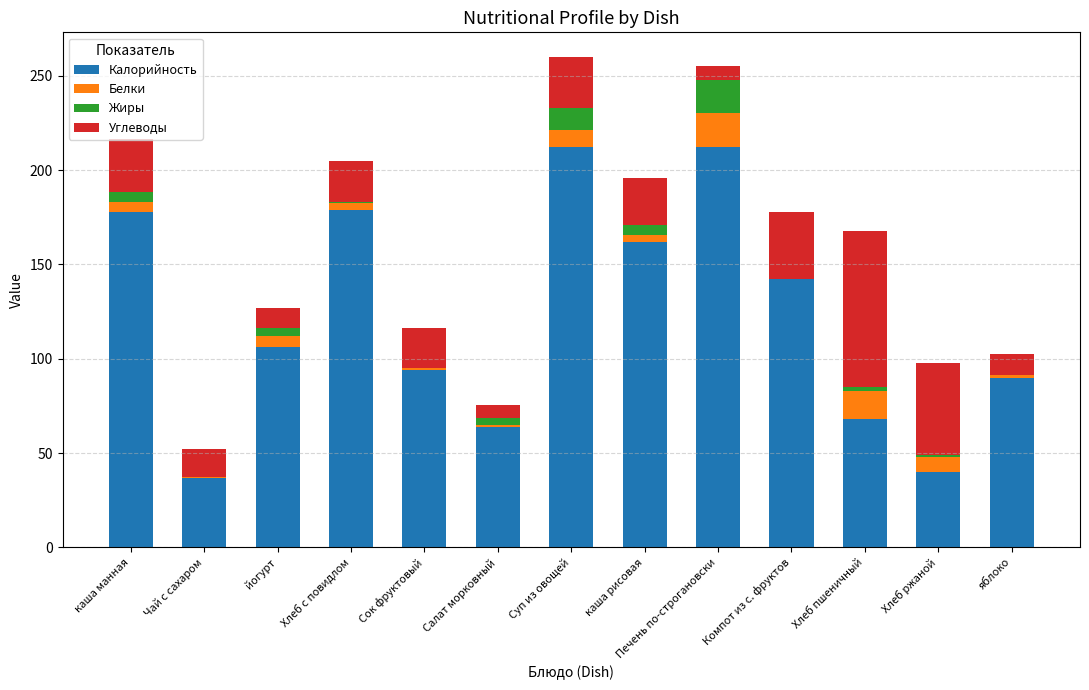

True or false: Калорийность has a value of 64.0 at Салат морковный.

True